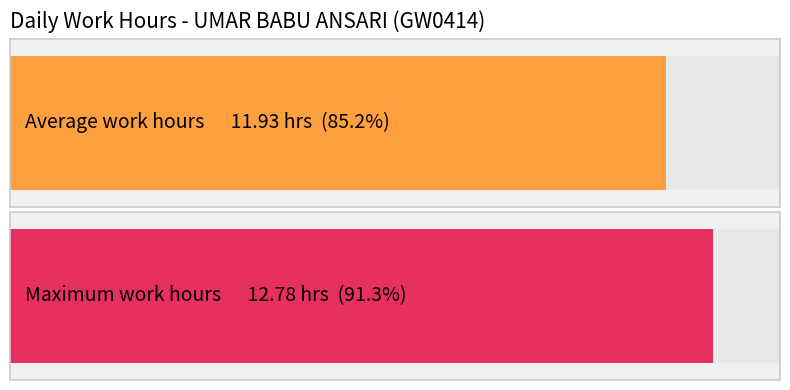

The Low (hours) series shows 20.1 at 11. True or false?

False